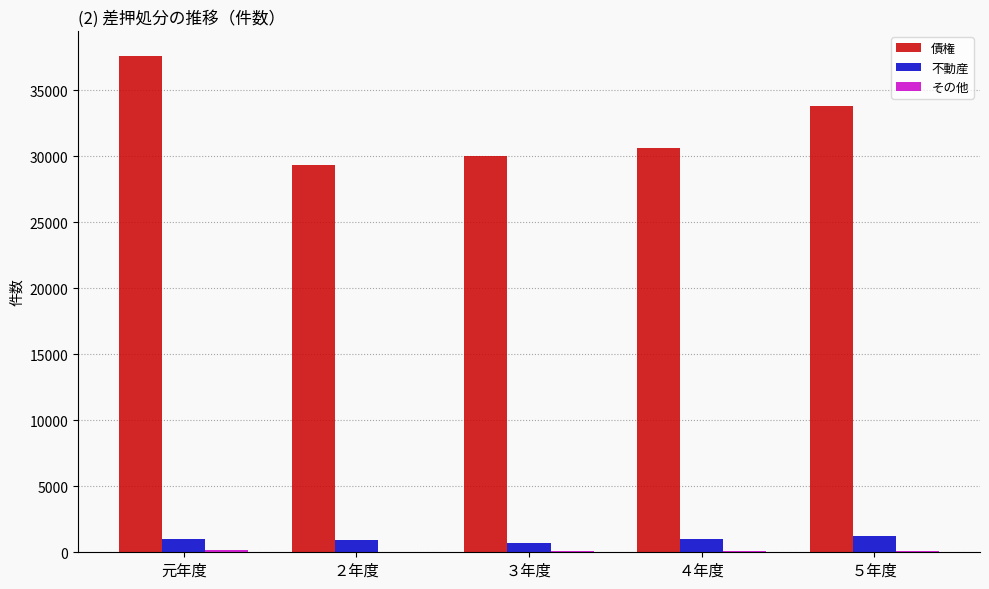

How many series are shown in this chart?

3